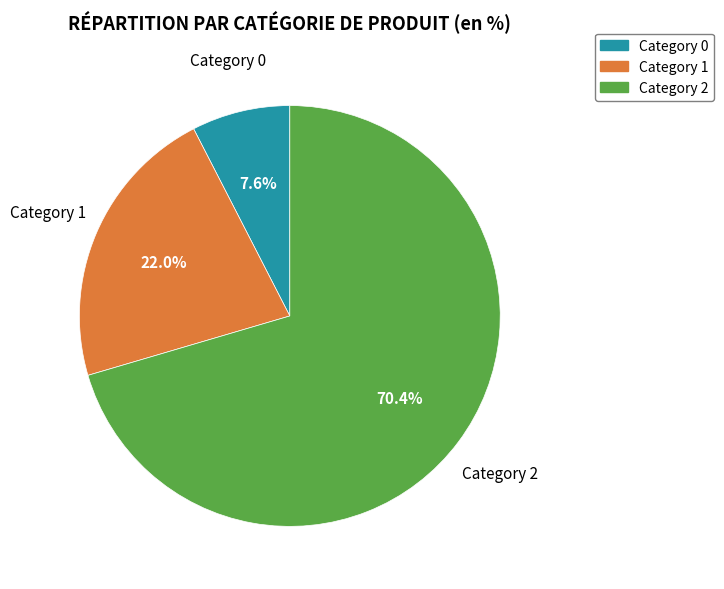

To the nearest percent, what is the average slice percentage?

33%